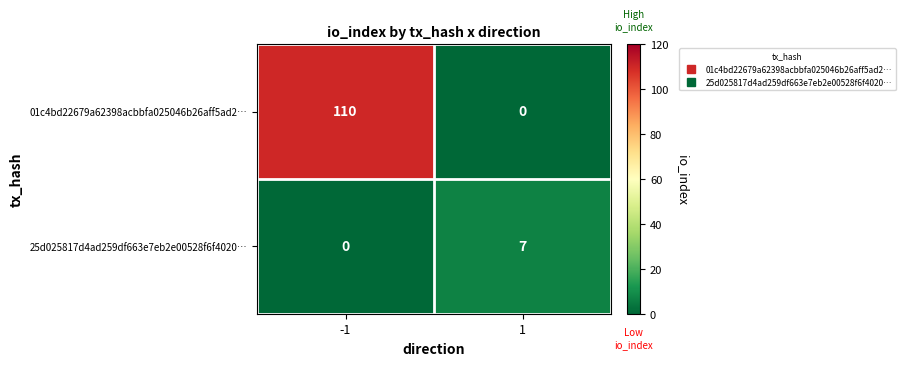

Is the value of 01c4bd22679a62398acbbfa025046b26aff5ad2… at -1 greater than the value of 25d025817d4ad259df663e7eb2e00528f6f4020… at -1?

Yes